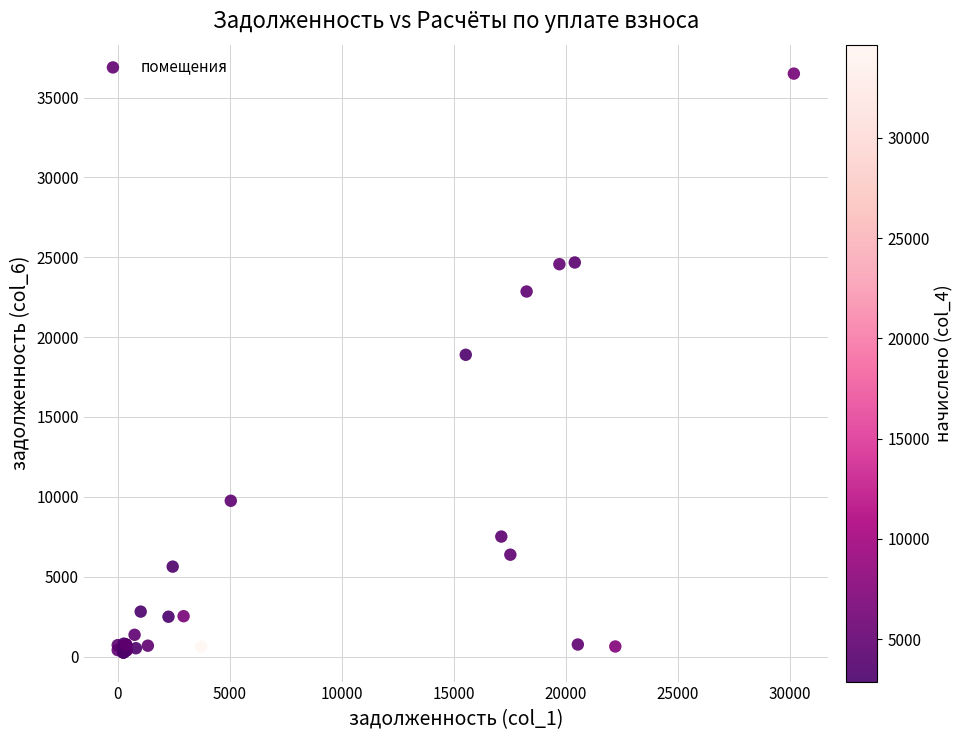

What Y value in the scatter plot is closest to 18371?

18894.3